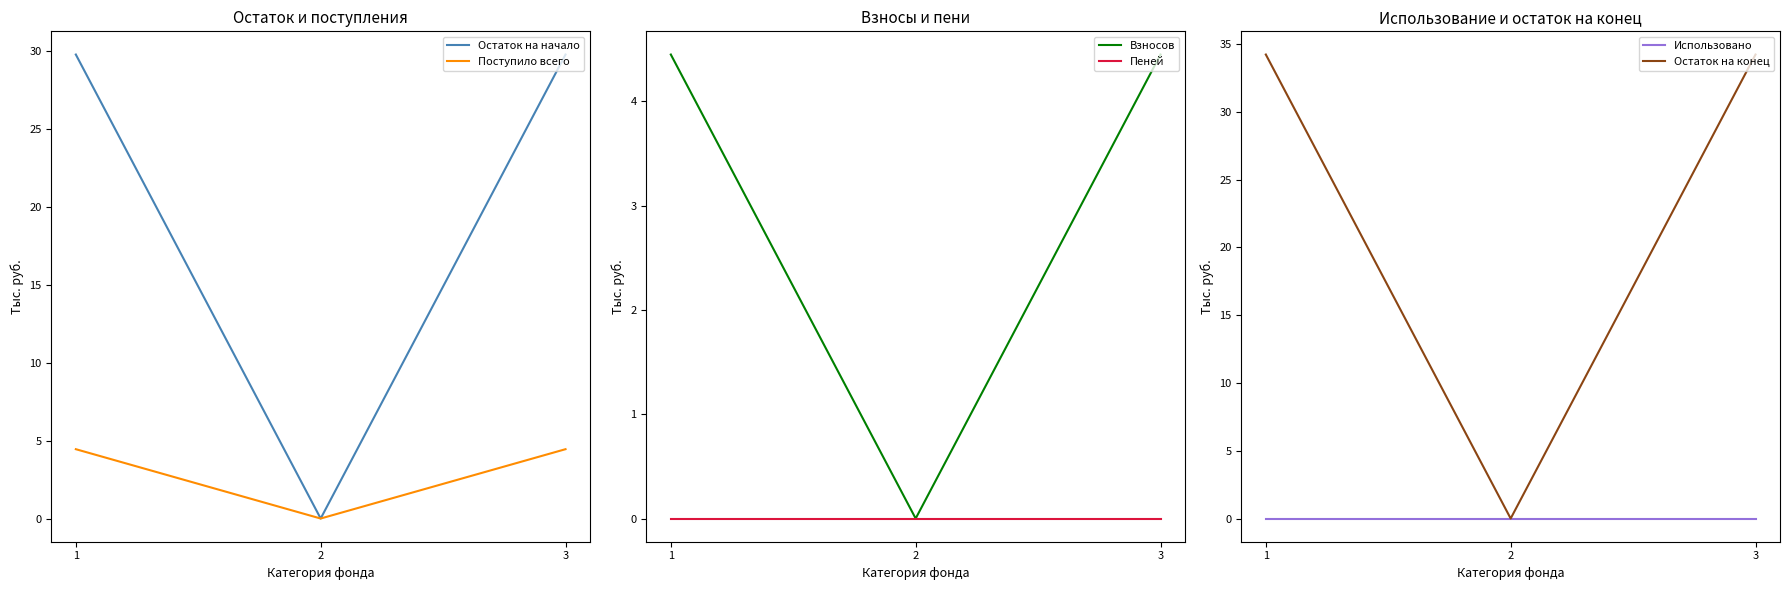

At which category is the sum across all series the highest?

1